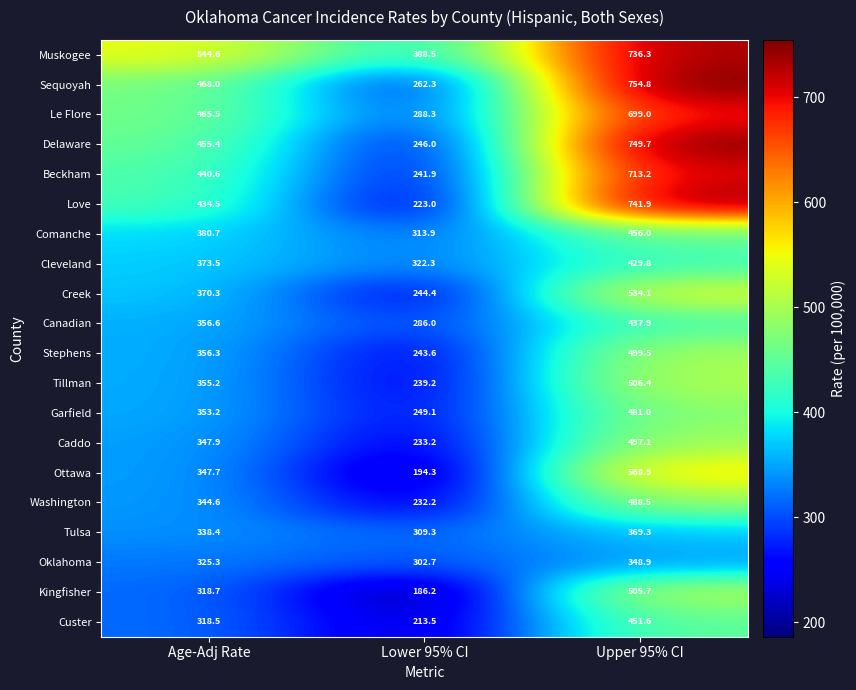

True or false: Love has a value of 216.8 at Upper 95% CI.

False